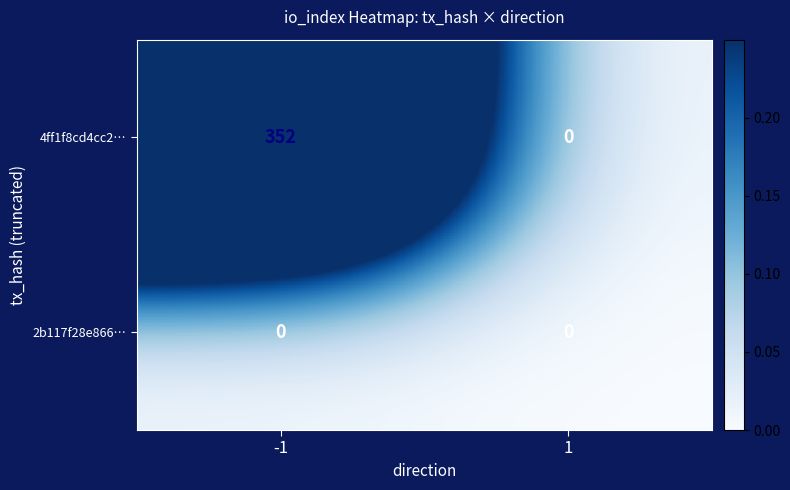

Reading right to left, transcribe all the data shown in this chart.

4ff1f8cd4cc2…: 1=0	-1=352
2b117f28e866…: 1=0	-1=0